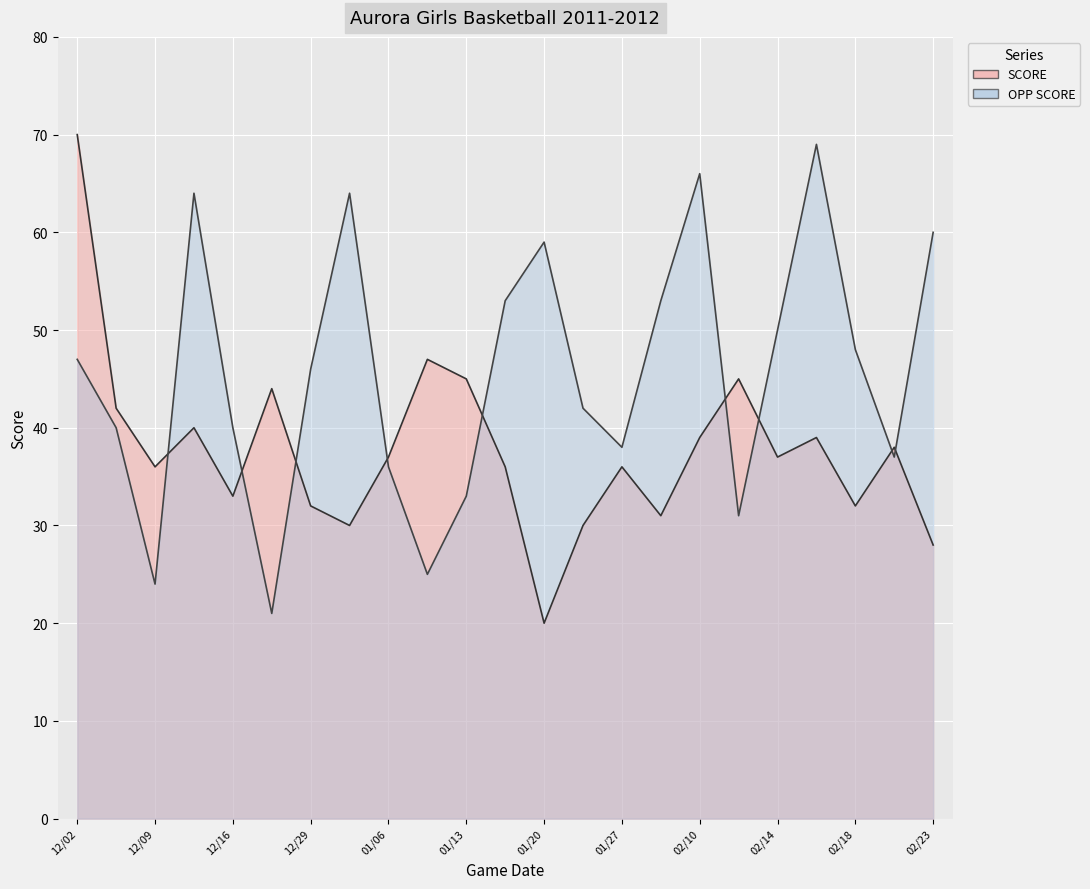

Rank the series at 02/14 from highest to lowest value.

OPP SCORE, SCORE